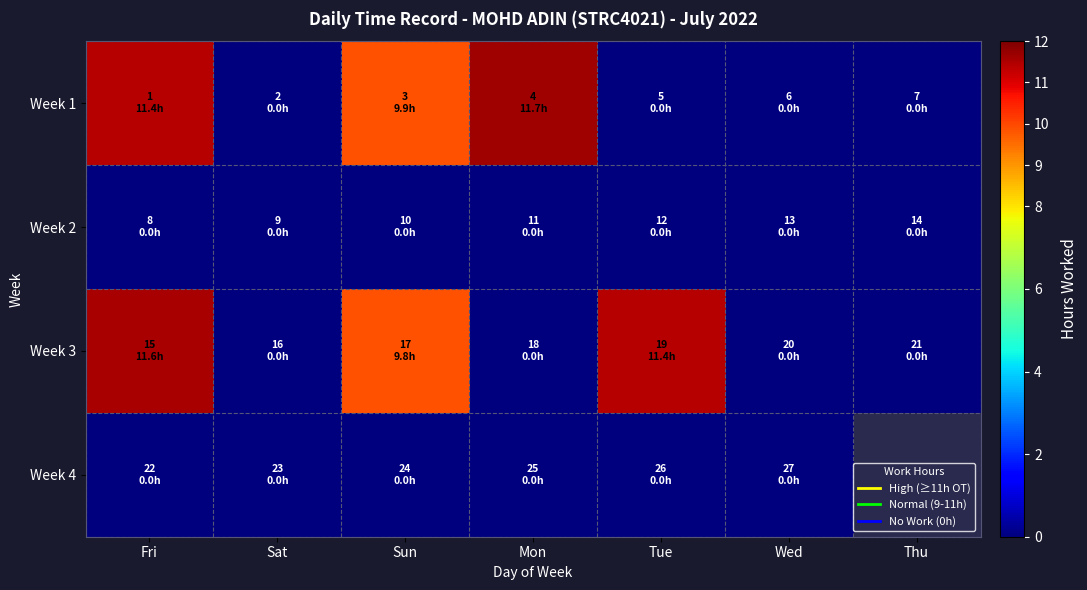

What is the difference between the highest and lowest values at Tue?

11.4